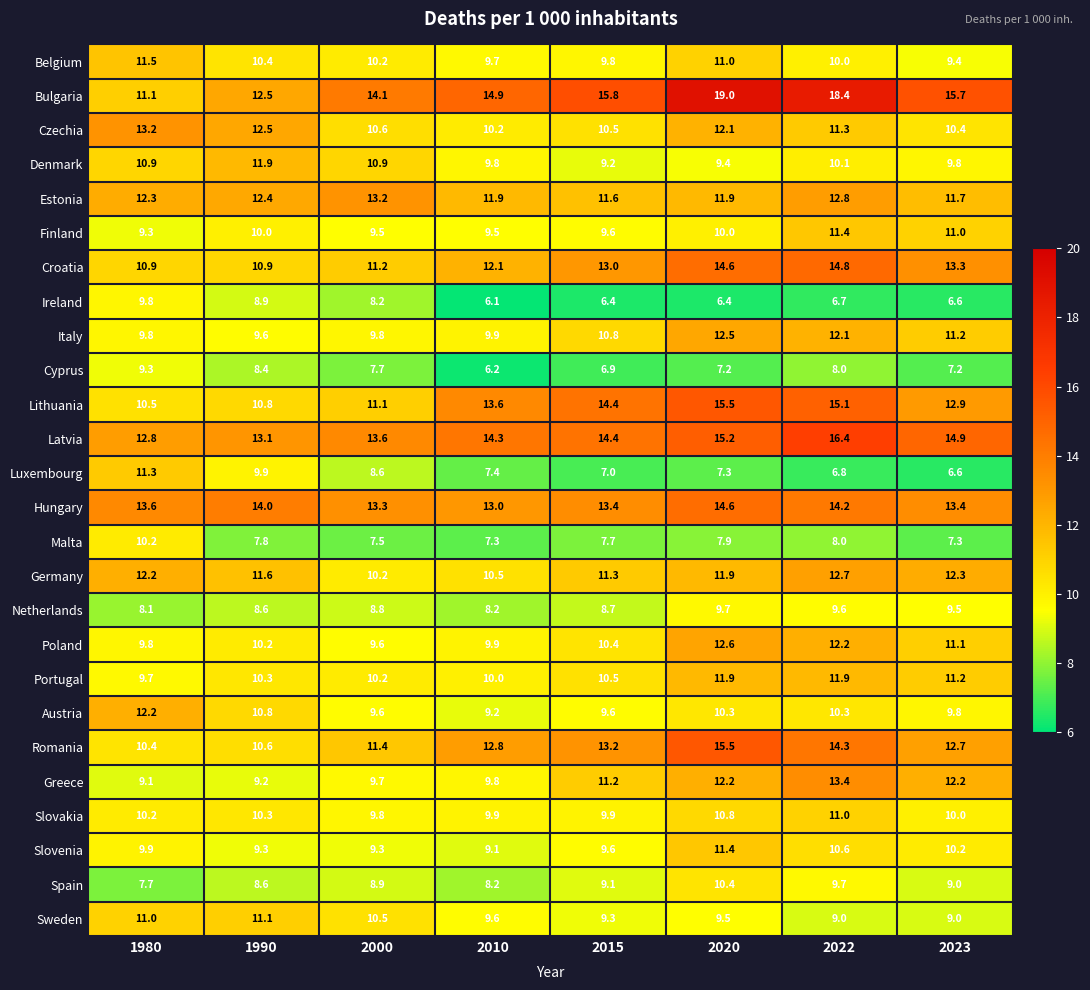

Which series has the largest total across all categories?

Bulgaria